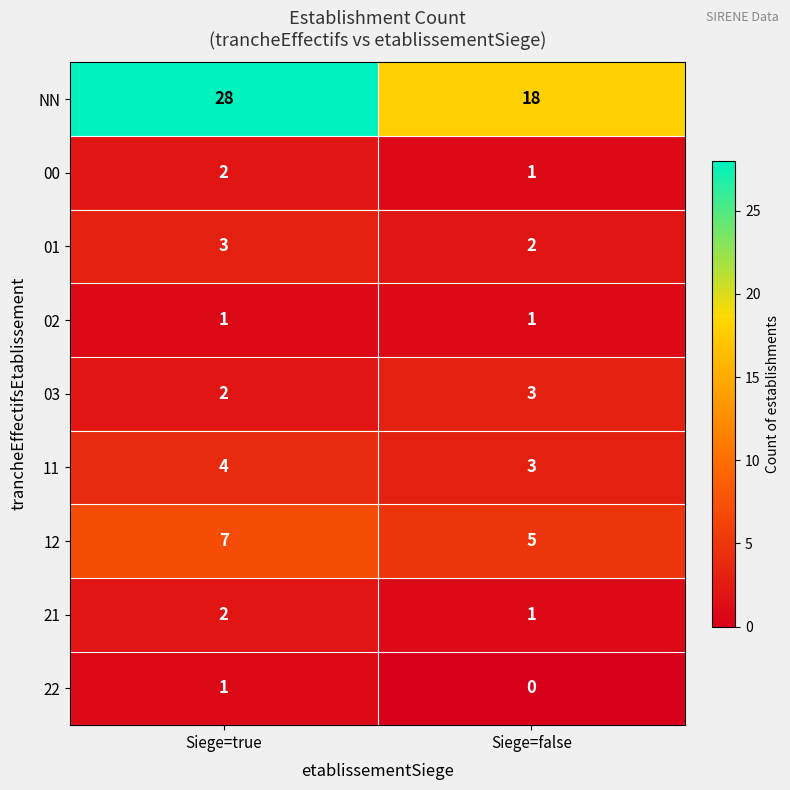

At which label is 03 closest to 2?

Siege=true